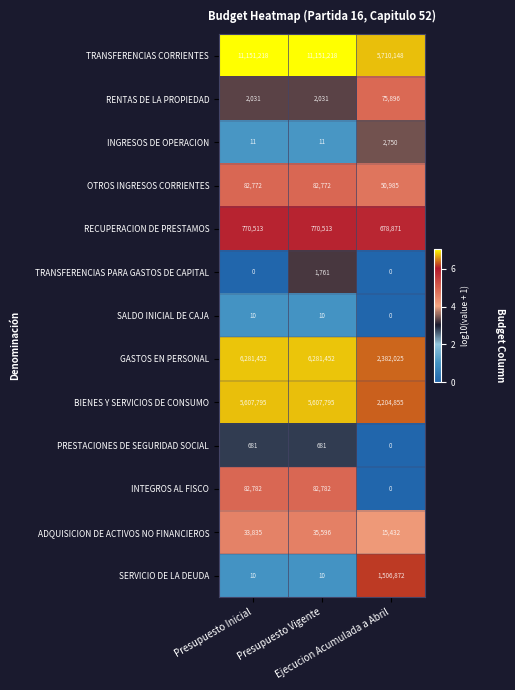

What is the greatest value displayed?

11151218